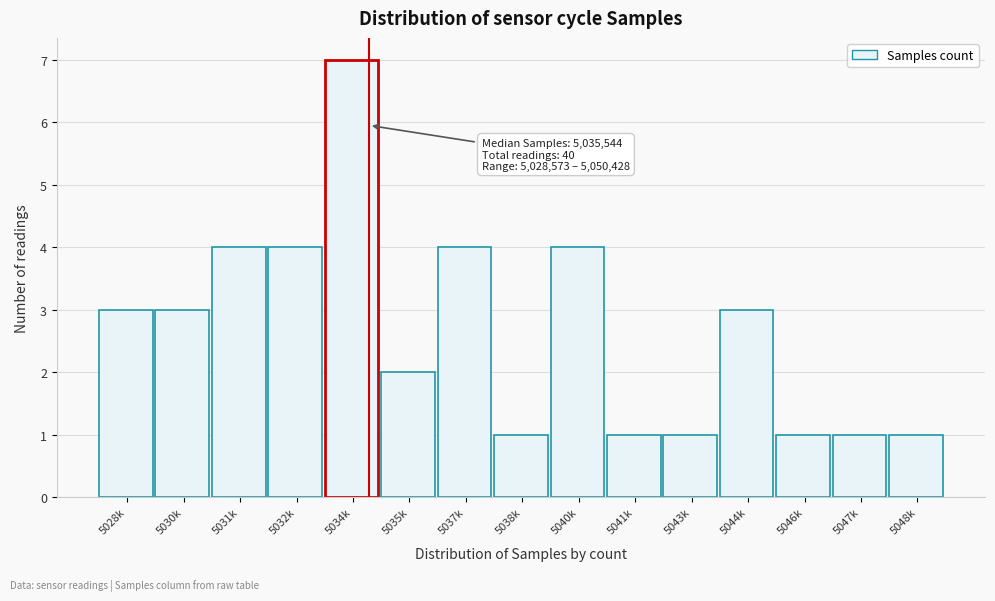

Reading right to left, list all the values displayed in this chart.

1	1	1	3	1	1	4	1	4	2	7	4	4	3	3